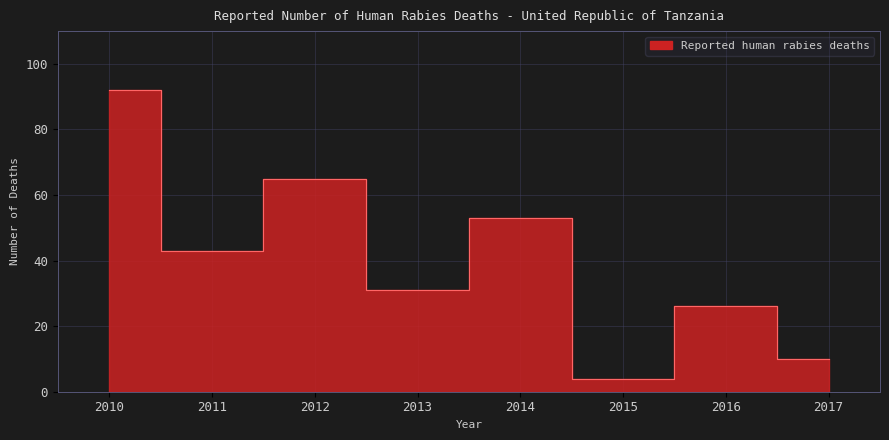

What is the difference between the second highest and second lowest values?

55